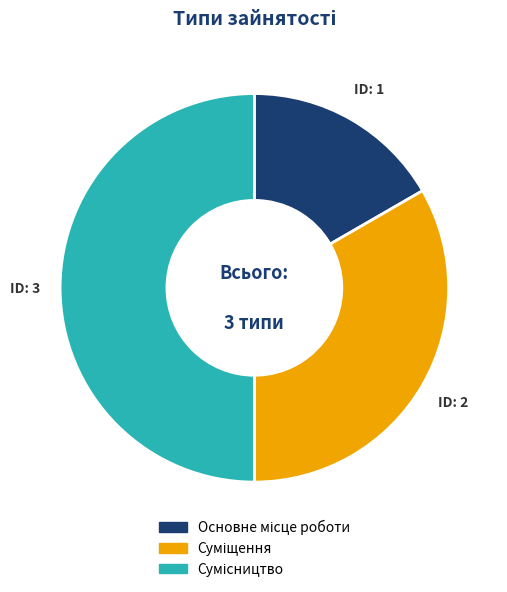

How many slices are in this pie chart?

3